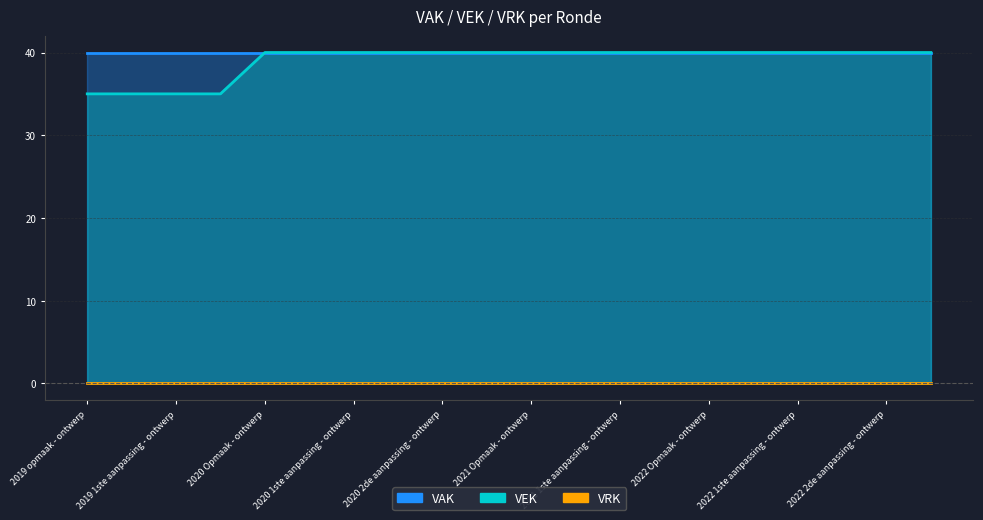

Where is VAK nearest to the value 40?

2019 opmaak - ontwerp